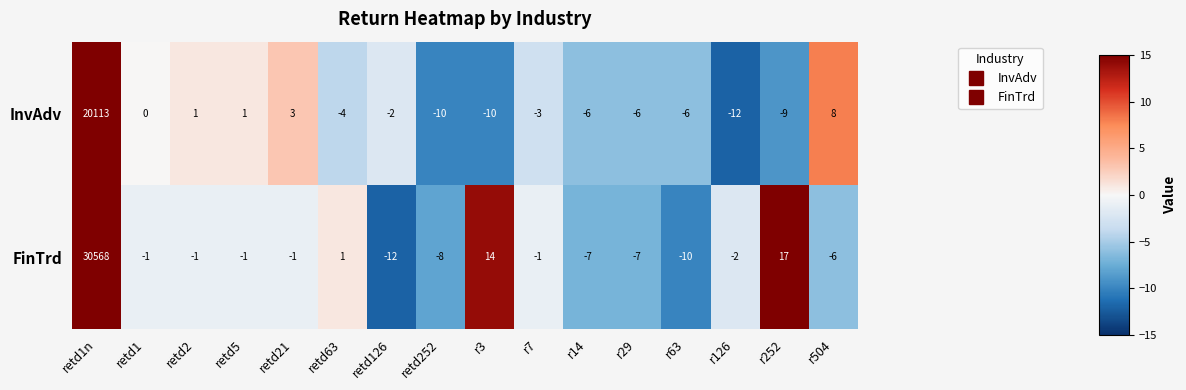

What is the difference between the maximum and second lowest values in the InvAdv series?

20123